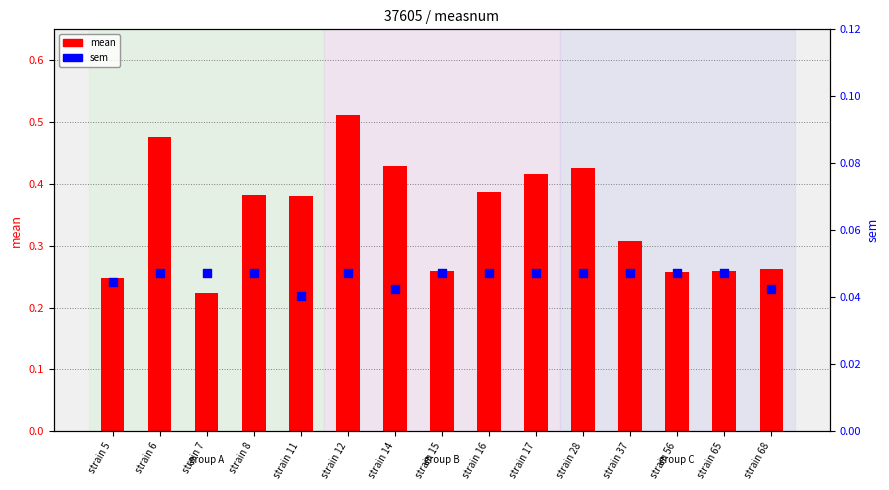

Which series reaches the maximum Y coordinate?

mean